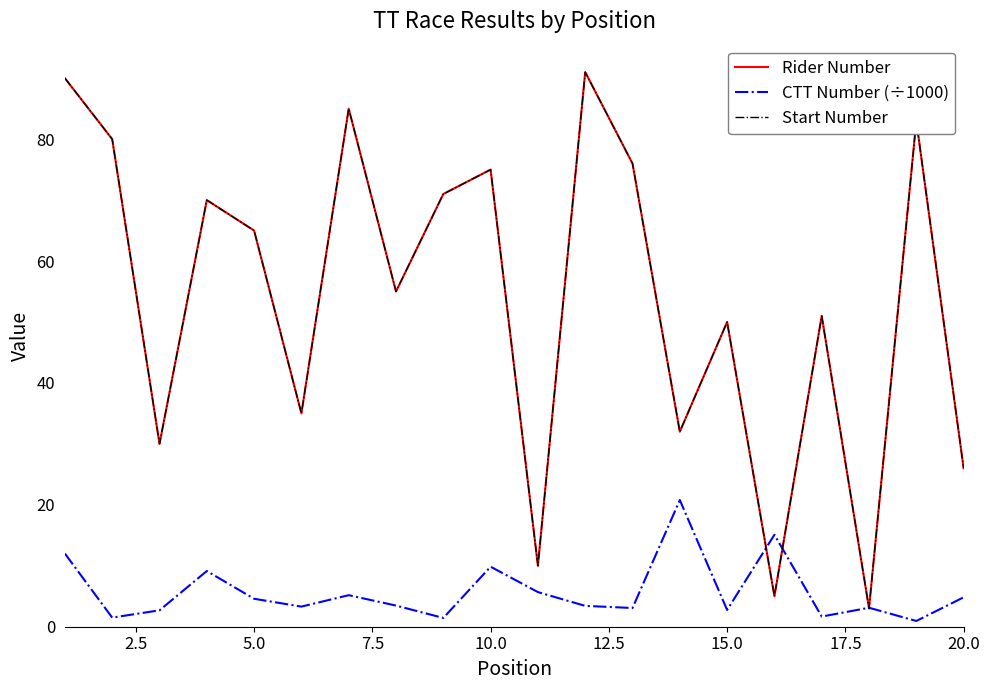

Does the chart have visible grid lines?

No